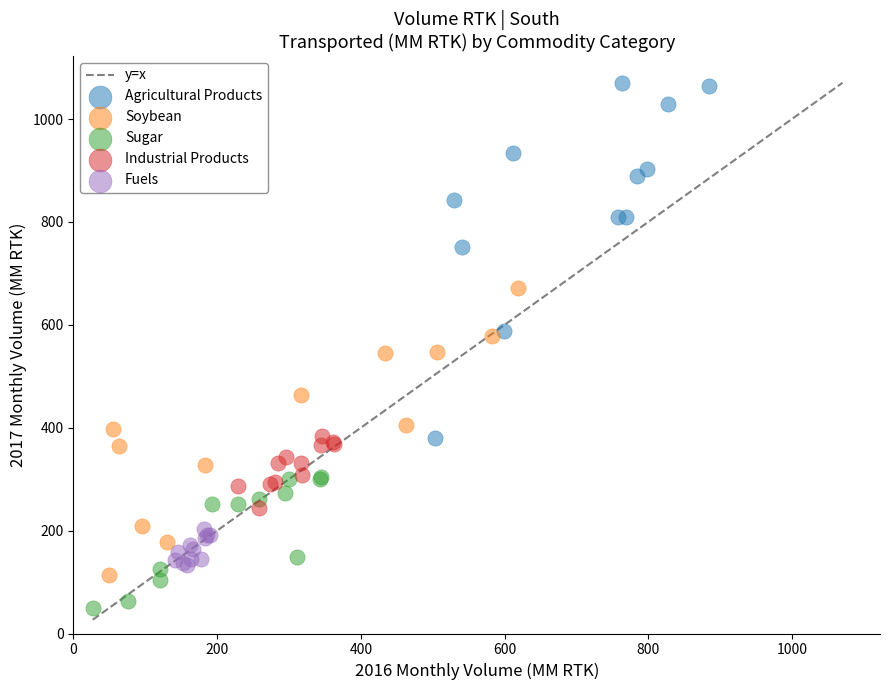

Which series has the largest Y range (max minus min)?

Agricultural Products